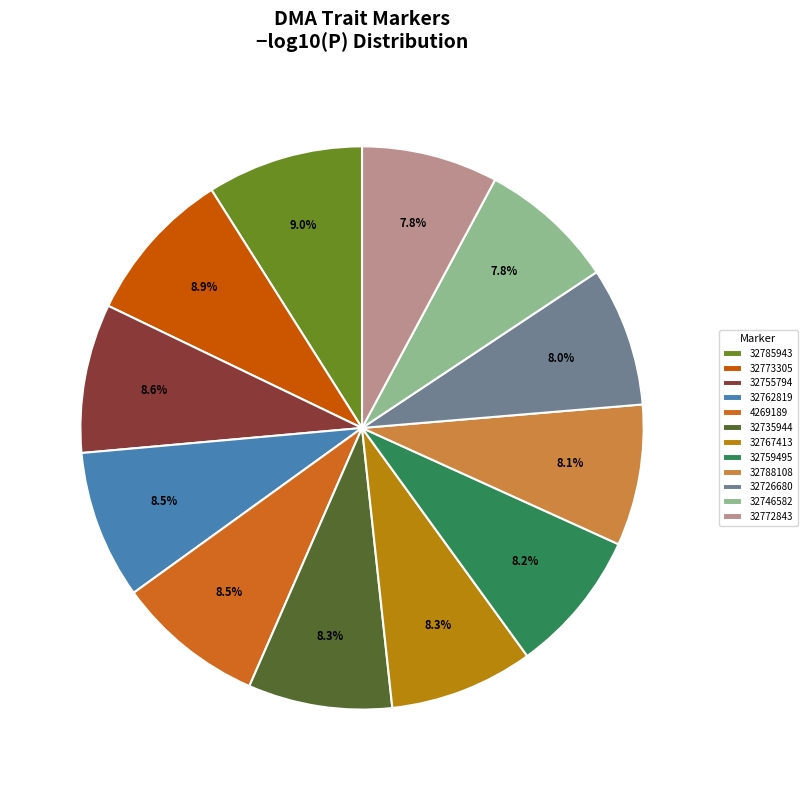

Is 32773305 the majority of the pie?

No